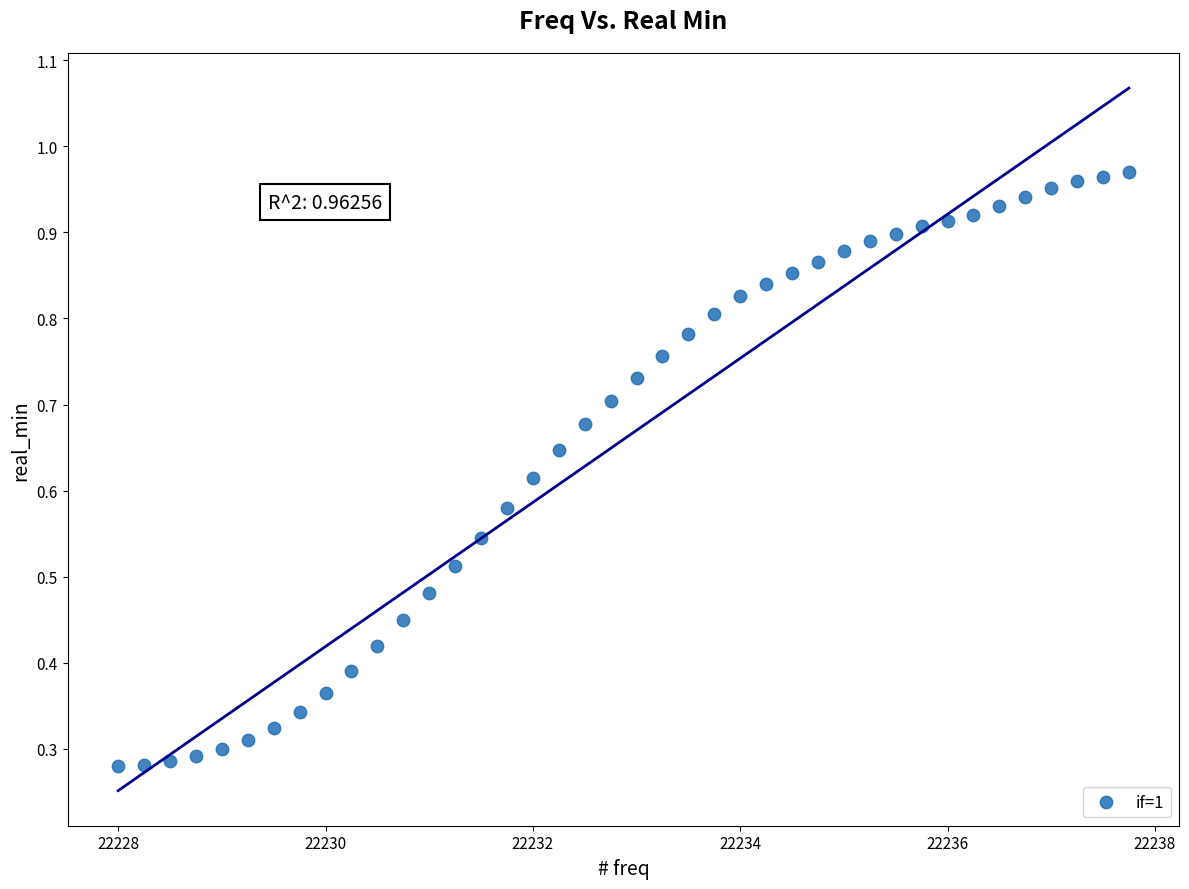

What is the range of X values (max minus min)?

9.8